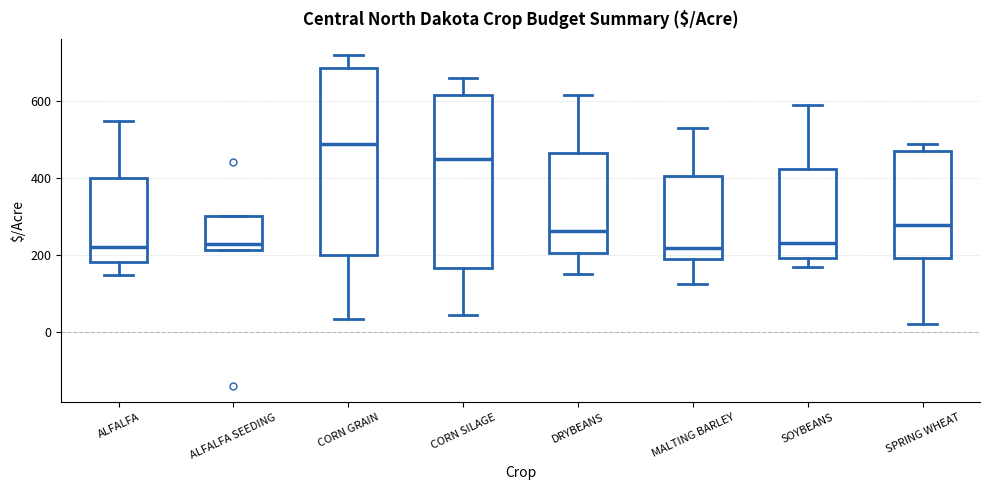

Reading left to right, read every box against the y-axis: the position of its median line, the range the box covers, and the ends of its whiskers. The values are not printed on the chart, so give them approximately, as read against the axis.

ALFALFA: median 220, box 180 to 400, whiskers 140 to 560
ALFALFA SEEDING: median 220 (just above the box's lower edge), box 220 to 300, whiskers 220 to 300
CORN GRAIN: median 480, box 200 to 680, whiskers 40 to 720
CORN SILAGE: median 460, box 160 to 620, whiskers 40 to 660
DRYBEANS: median 260, box 200 to 460, whiskers 160 to 620
MALTING BARLEY: median 220, box 180 to 400, whiskers 120 to 540
SOYBEANS: median 240, box 200 to 420, whiskers 160 to 600
SPRING WHEAT: median 280, box 200 to 480, whiskers 20 to 500